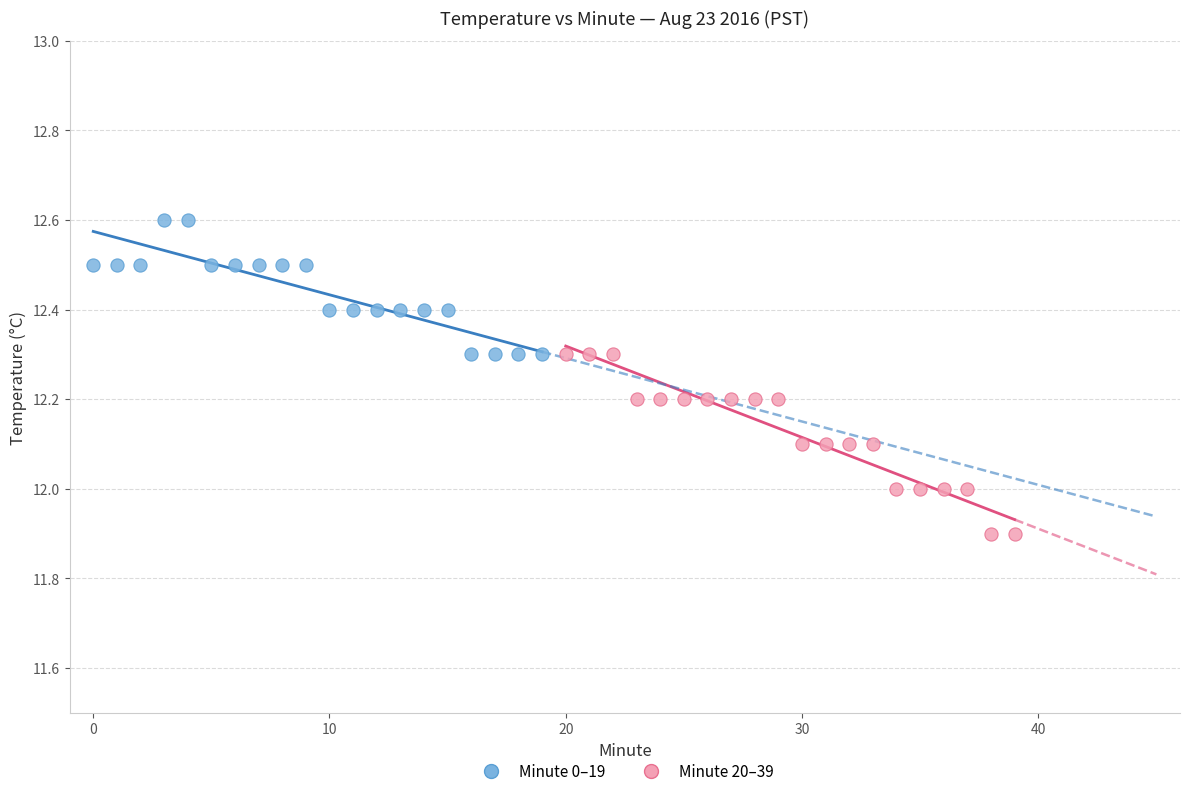

Which series contains the lowest Y value?

Minute 20–39